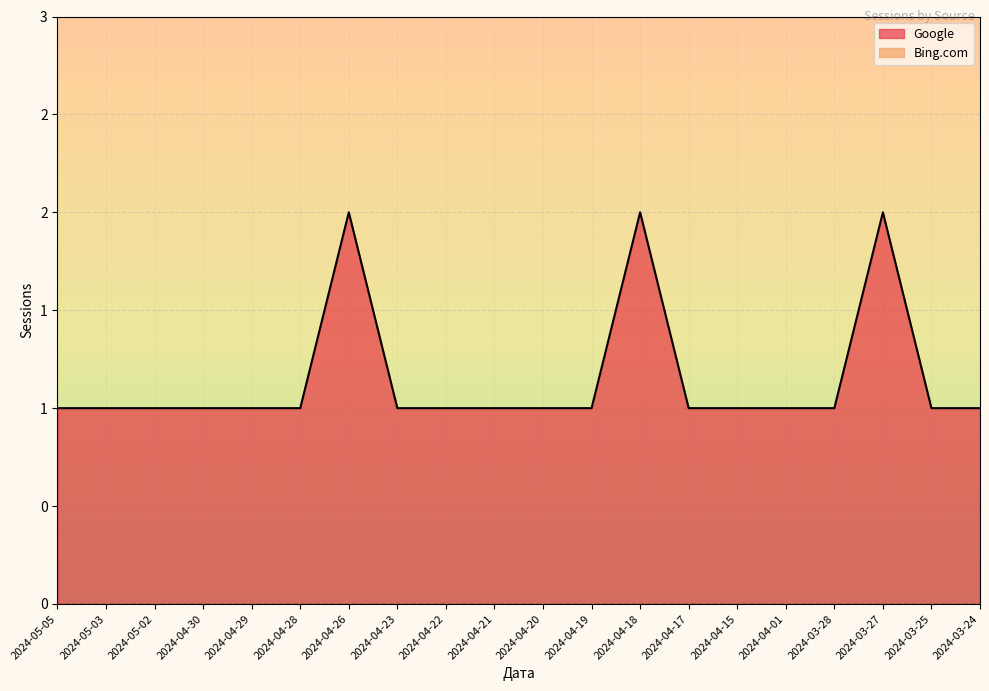

List the labels in order of value, smallest first.

2024-05-05, 2024-05-03, 2024-05-02, 2024-04-30, 2024-04-29, 2024-04-28, 2024-04-23, 2024-04-22, 2024-04-21, 2024-04-20, 2024-04-19, 2024-04-17, 2024-04-15, 2024-04-01, 2024-03-28, 2024-03-25, 2024-03-24, 2024-04-26, 2024-04-18, 2024-03-27